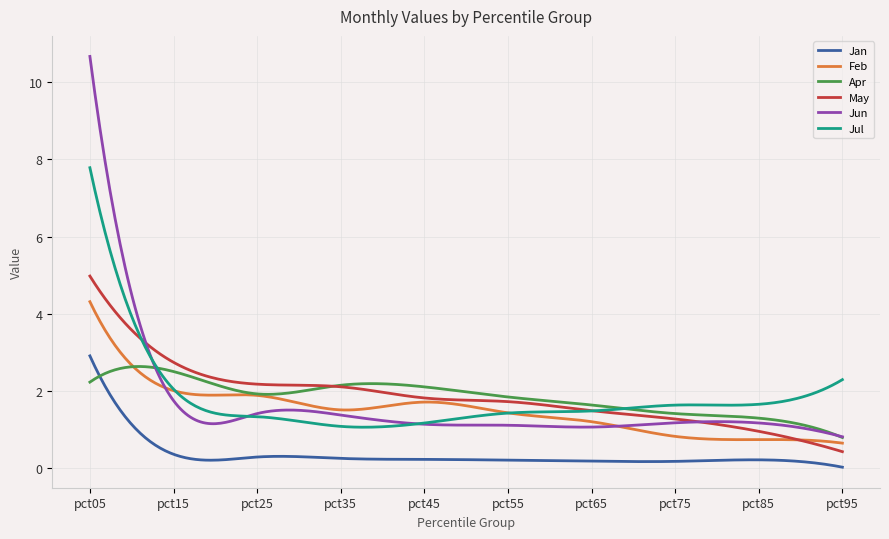

True or false: Feb and Jan intersect in this chart.

False